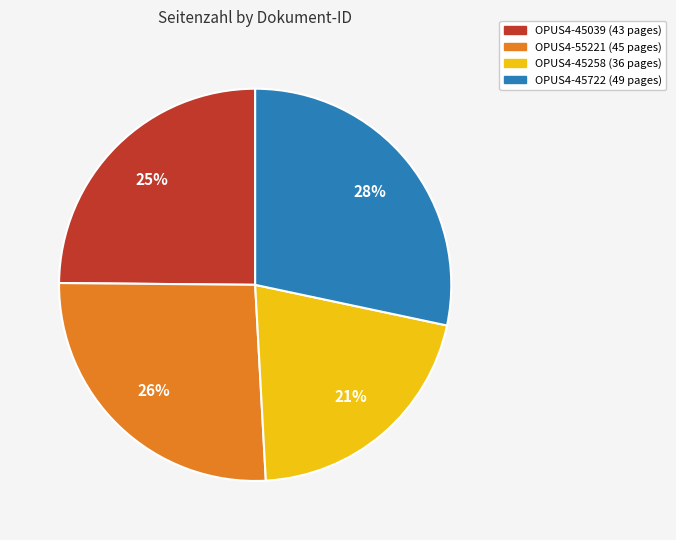

Count the number of slices in the pie.

4